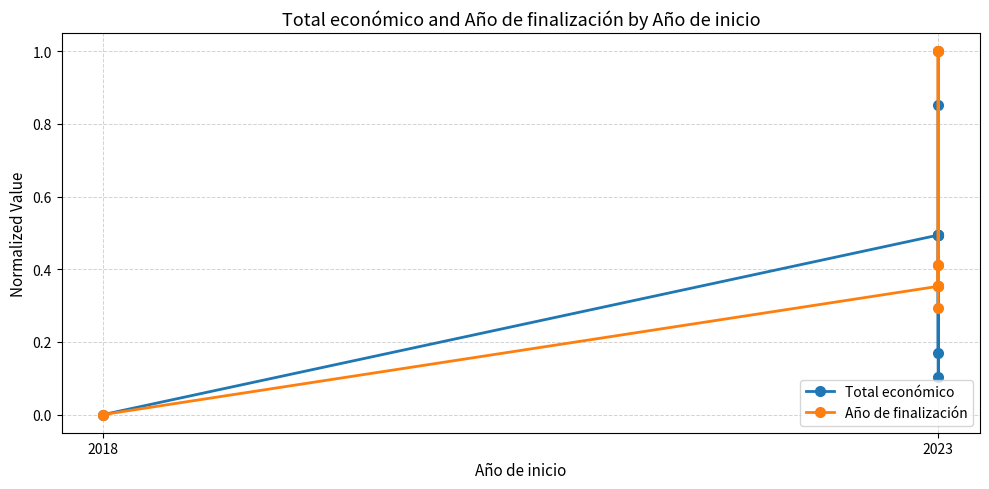

What is the sum of the Total económico values at 2 and 8?

1.0